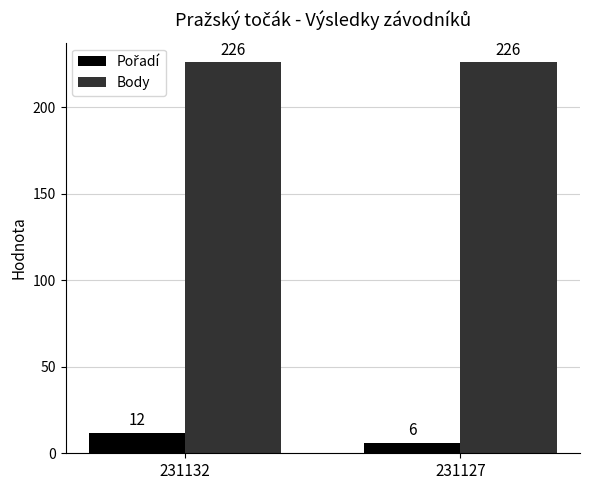

What is the sum of the Body values at 231132 and 231127?

452